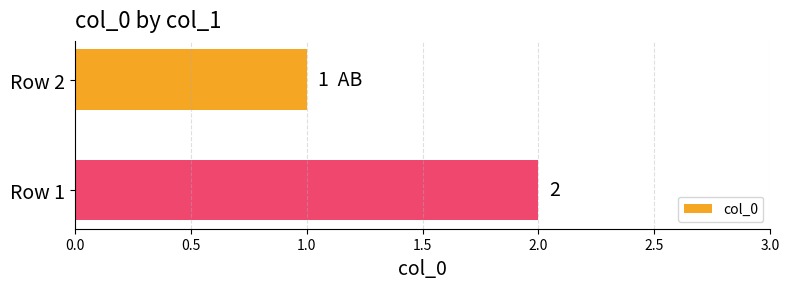

Which has a higher value, Row 1 or Row 2?

Row 1